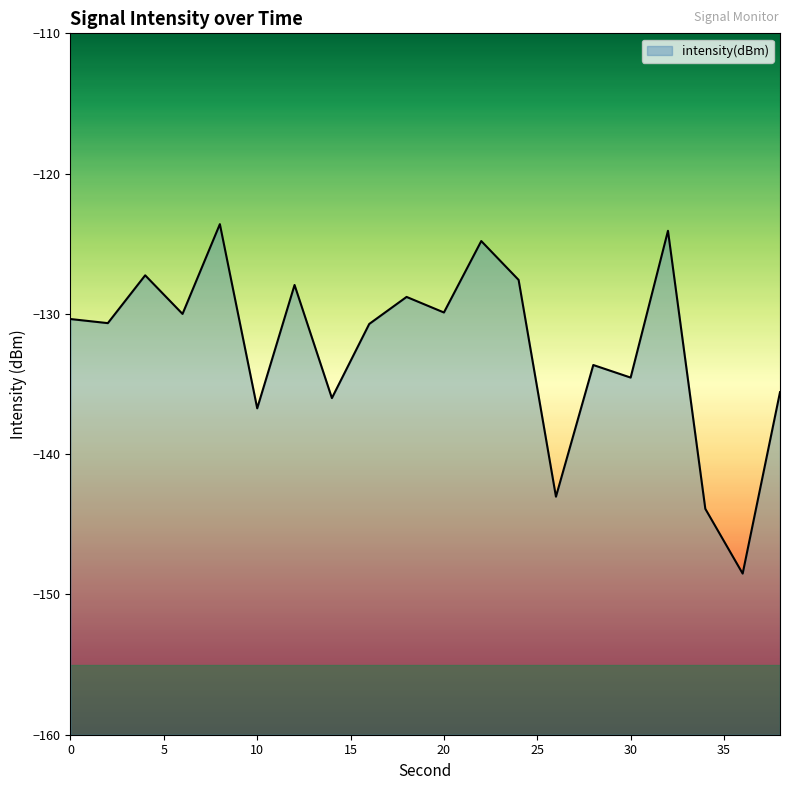

What is the average value?

-132.4